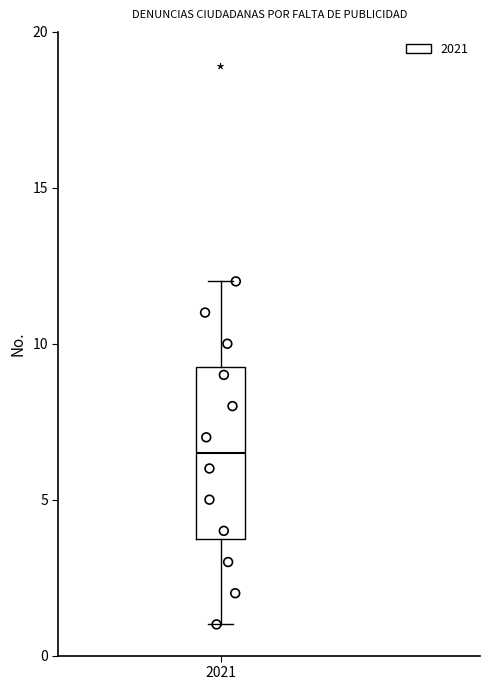

Read this box plot against the y-axis: the position of the median line, the range covered by the box, and the ends of both whiskers. The values are not printed on the chart, so give them approximately, as read against the axis.

median 6.5, box 4.0 to 9.5, whiskers 1.0 to 12.0